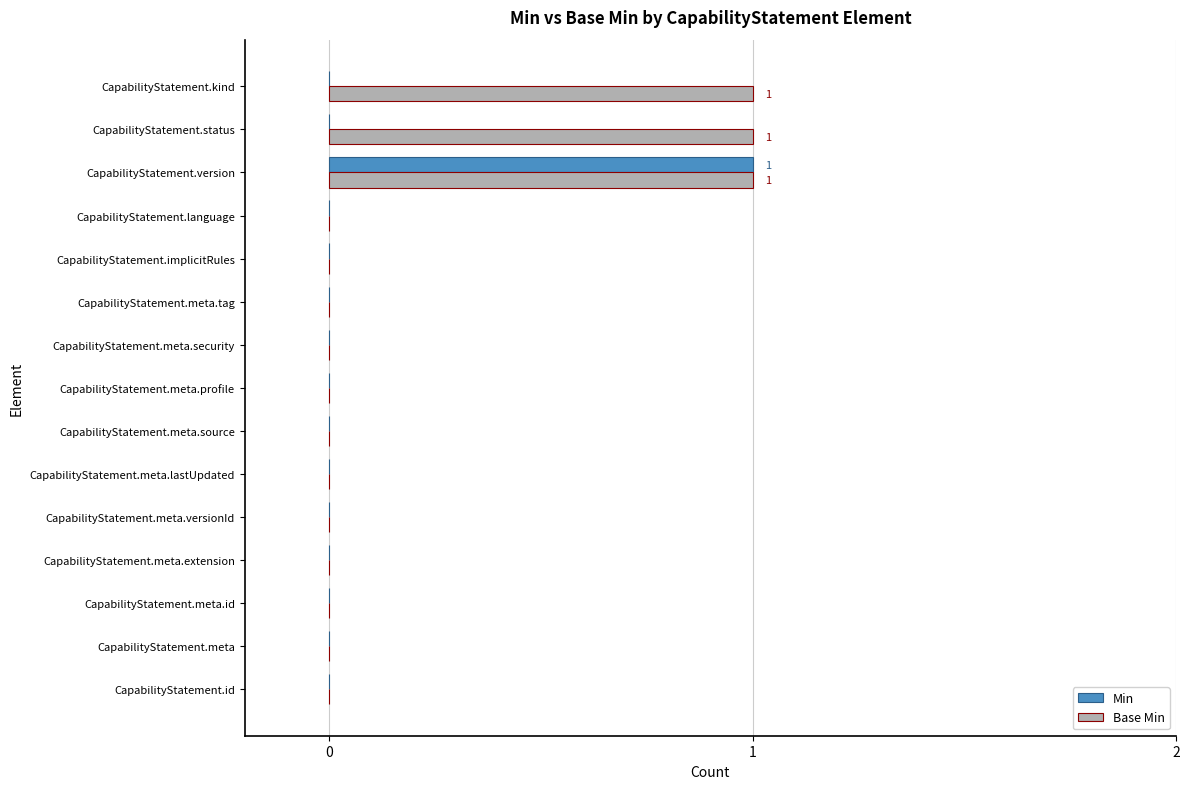

At which category is the sum across all series the highest?

CapabilityStatement.version